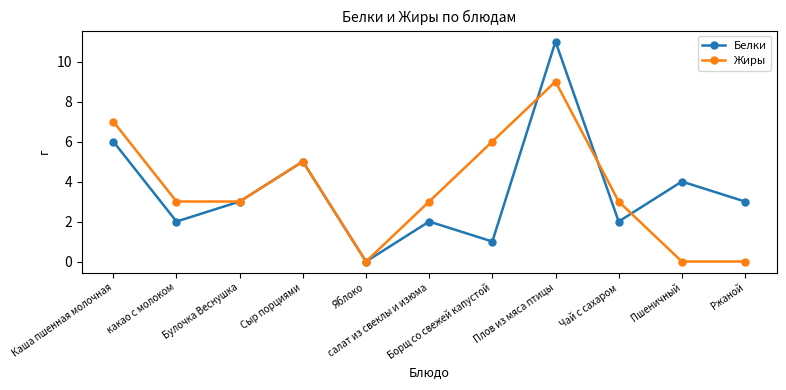

Reading left to right, extract all data points from this chart.

Белки: 6	2	3	5	0	2	1	11	2	4	3
Жиры: 7	3	3	5	0	3	6	9	3	0	0